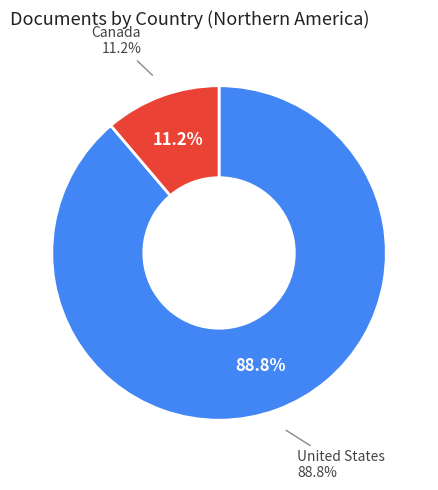

Combined, what portion of the pie is Canada and United States?

100.0%